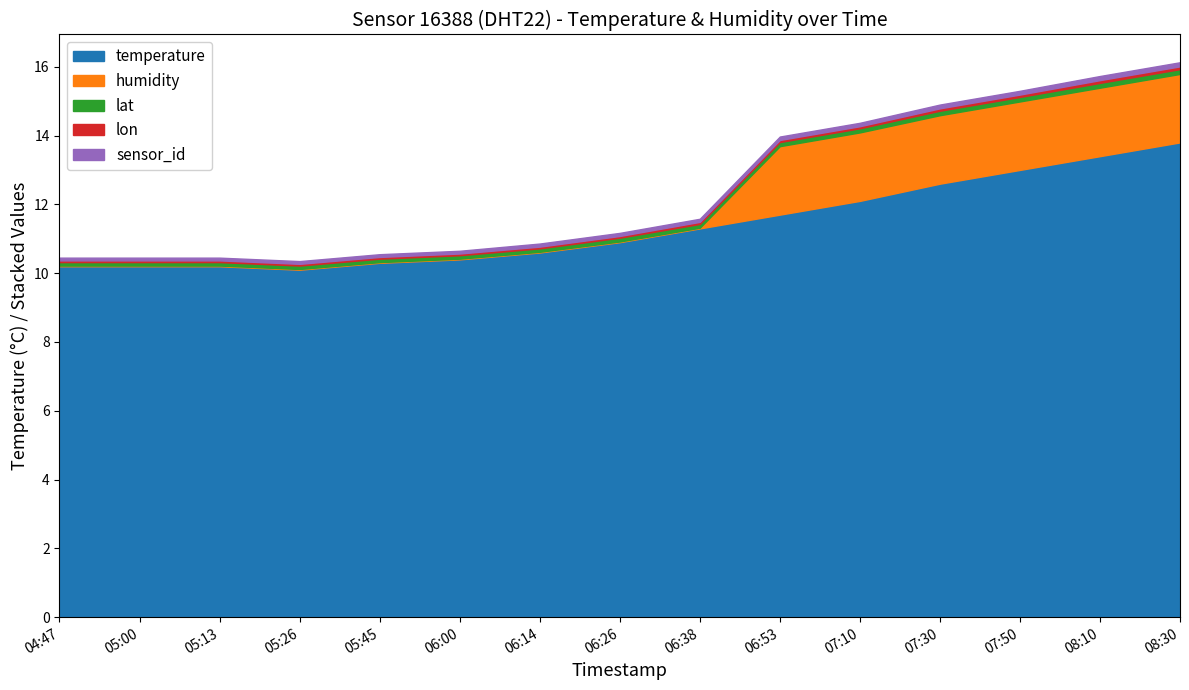

The temperature series shows 18.7 at 06:53. True or false?

False